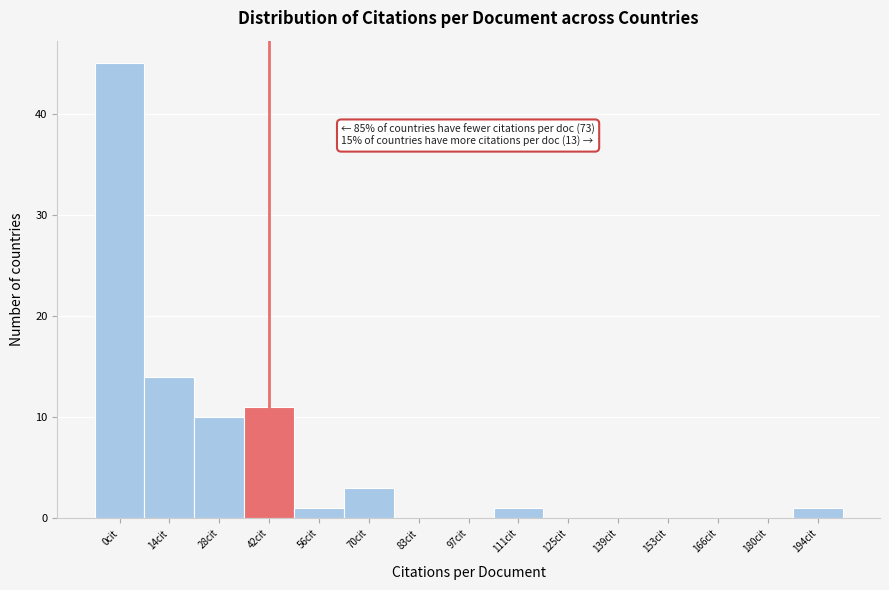

Reading left to right, extract all data points from this chart.

0cit=45	14cit=14	28cit=10	42cit=11	56cit=1	70cit=3	83cit=0	97cit=0	111cit=1	125cit=0	139cit=0	153cit=0	166cit=0	180cit=0	194cit=1